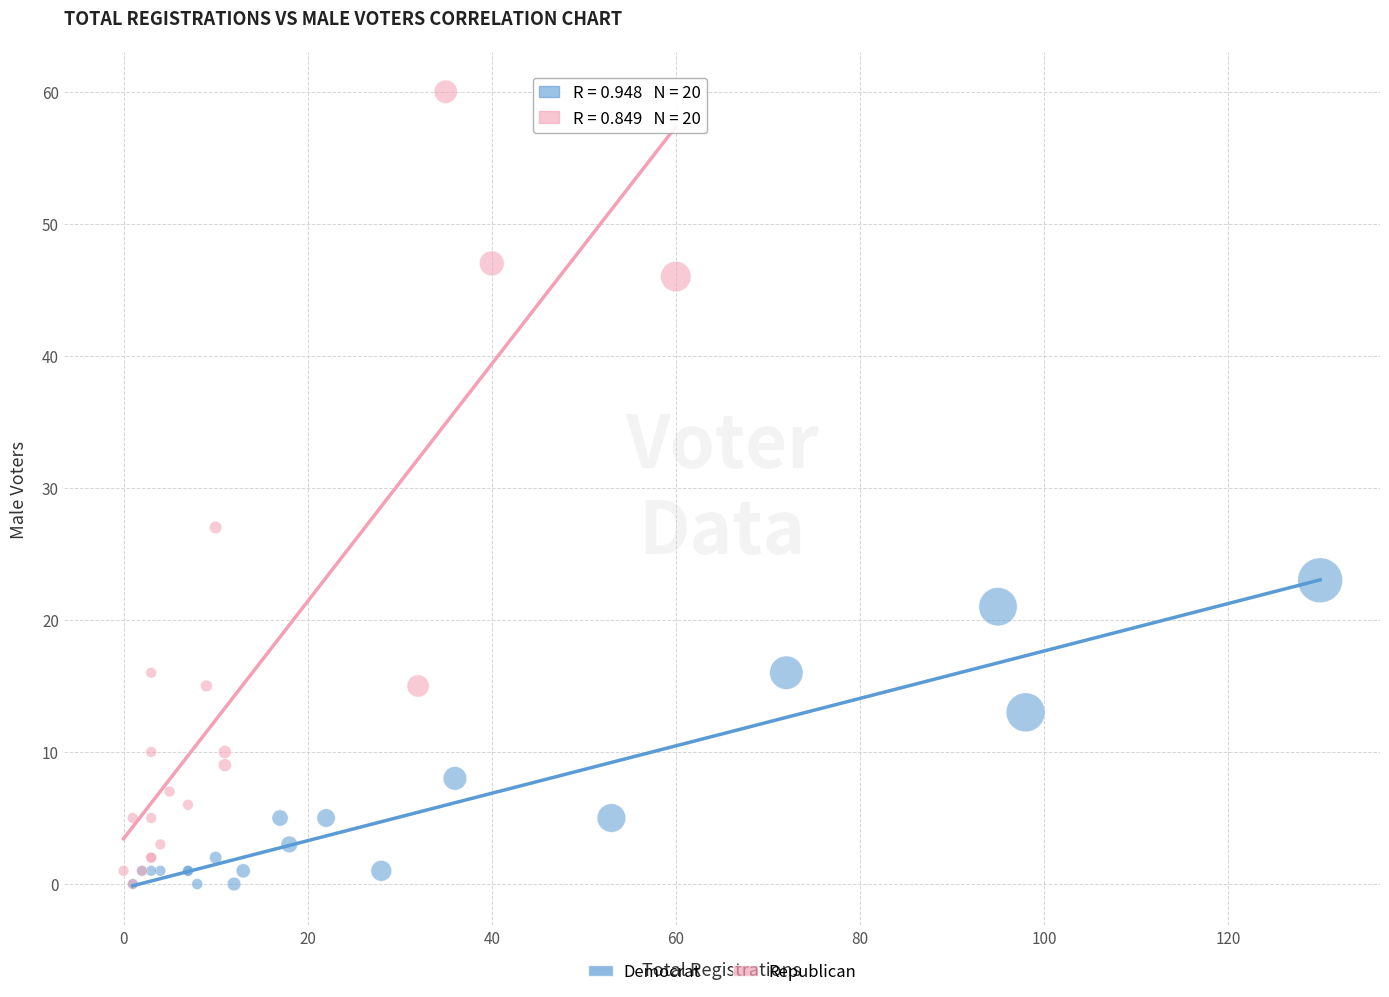

Which series has the largest Y range (max minus min)?

Republican